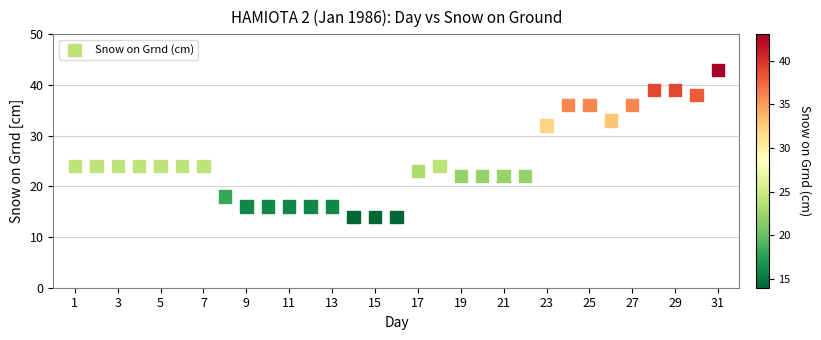

What is the range of X values (max minus min)?

30